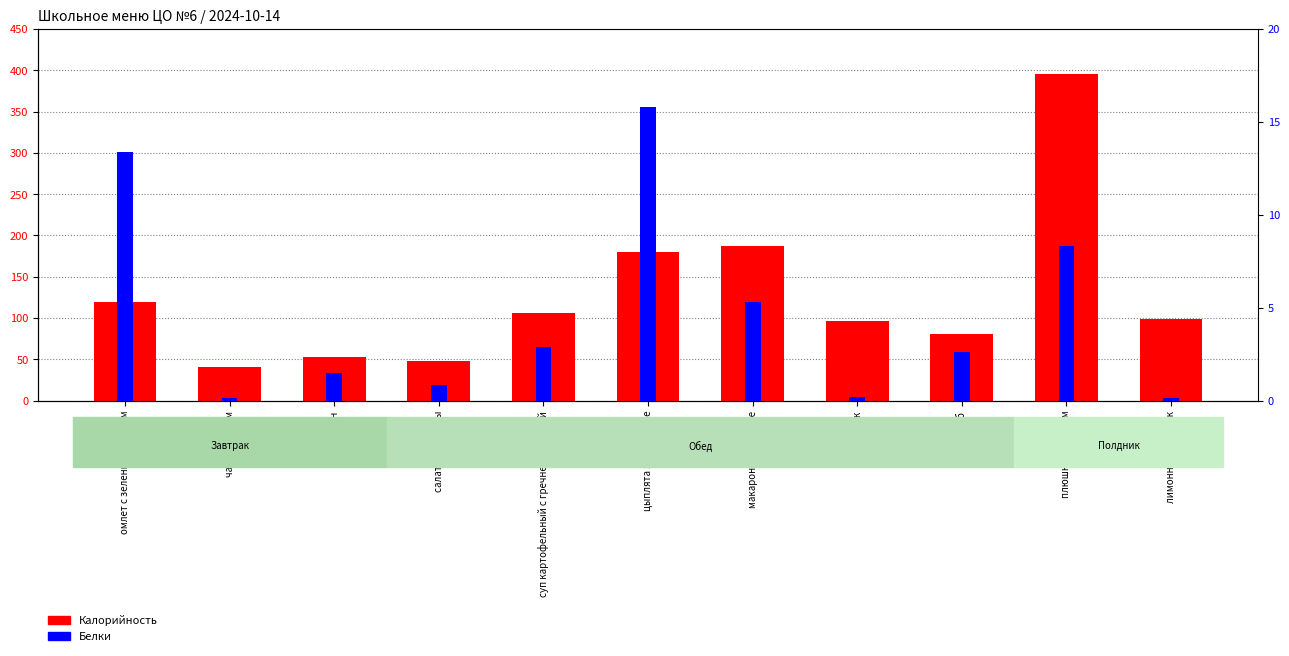

Which series has the widest spread of values?

Калорийность